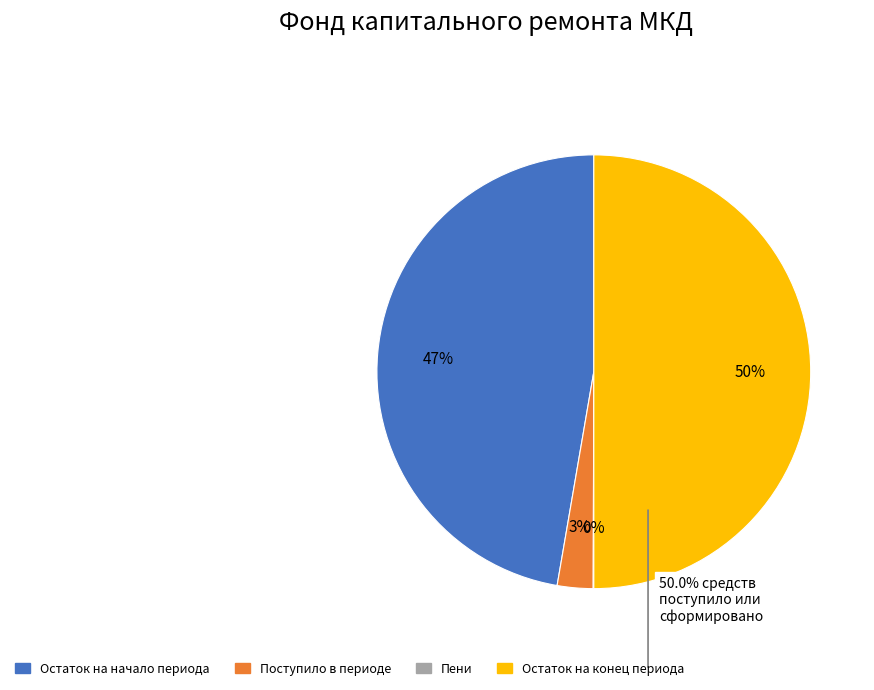

To the nearest percent, what is the difference between the largest and smallest slice percentages?

50%